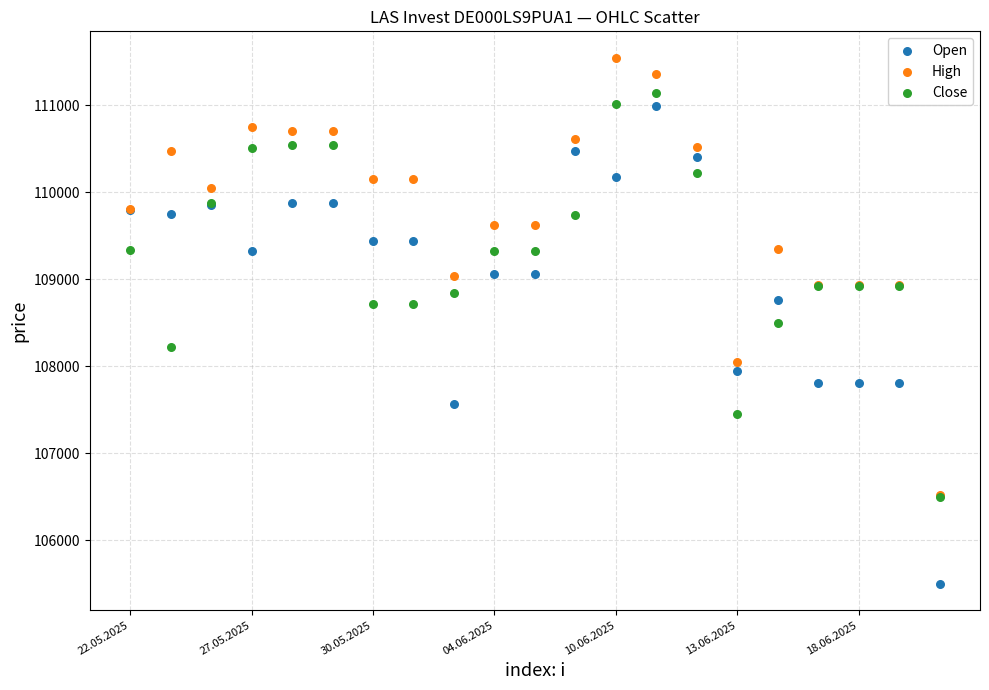

What are all the series names shown in the legend?

Open, High, Close